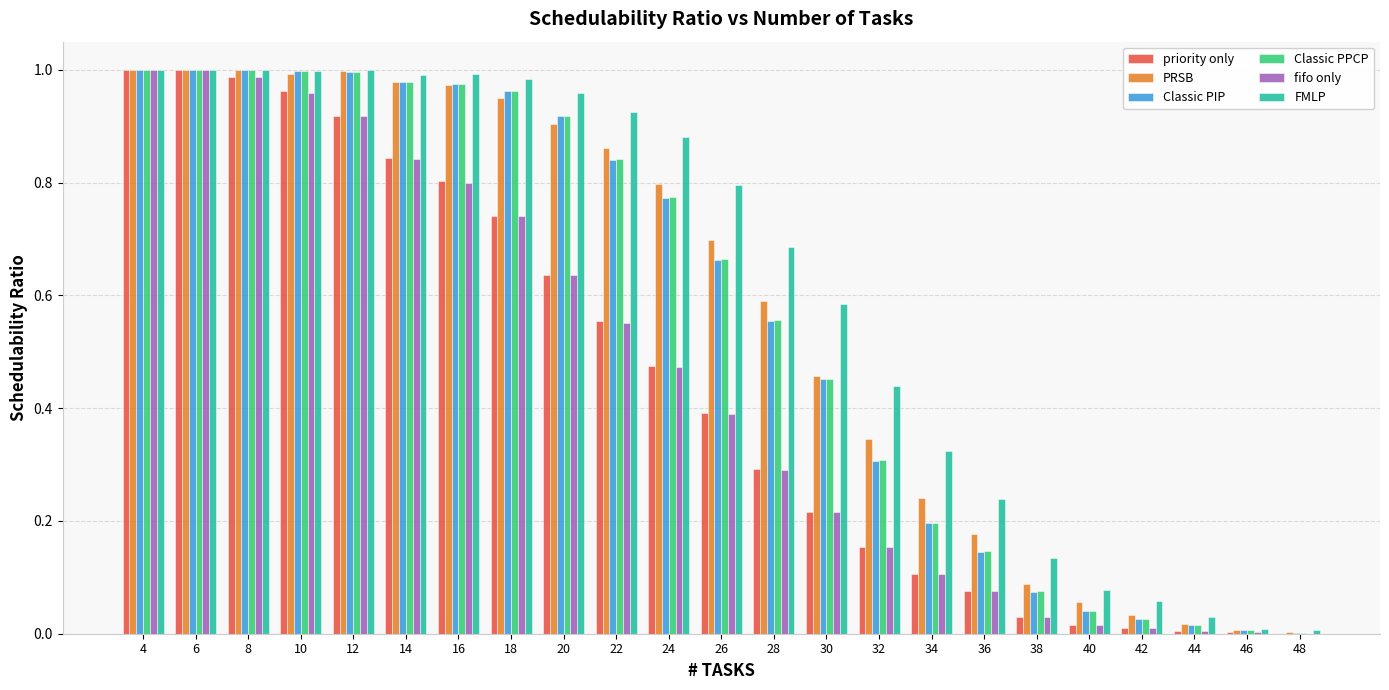

What is the sum of all priority only values?

10.2